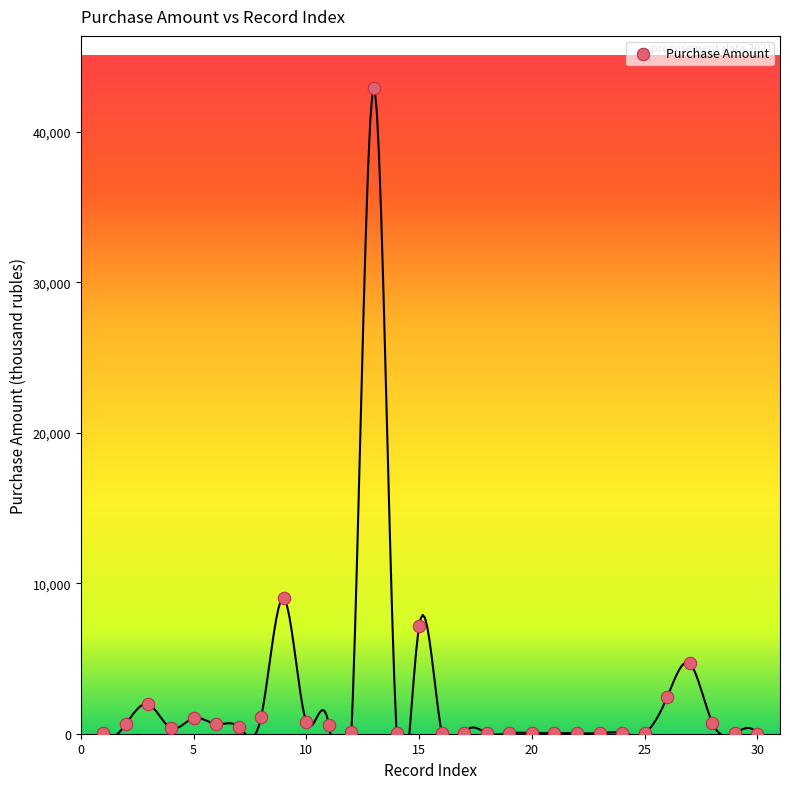

What Y value in the scatter plot is closest to 21469?

9000.0